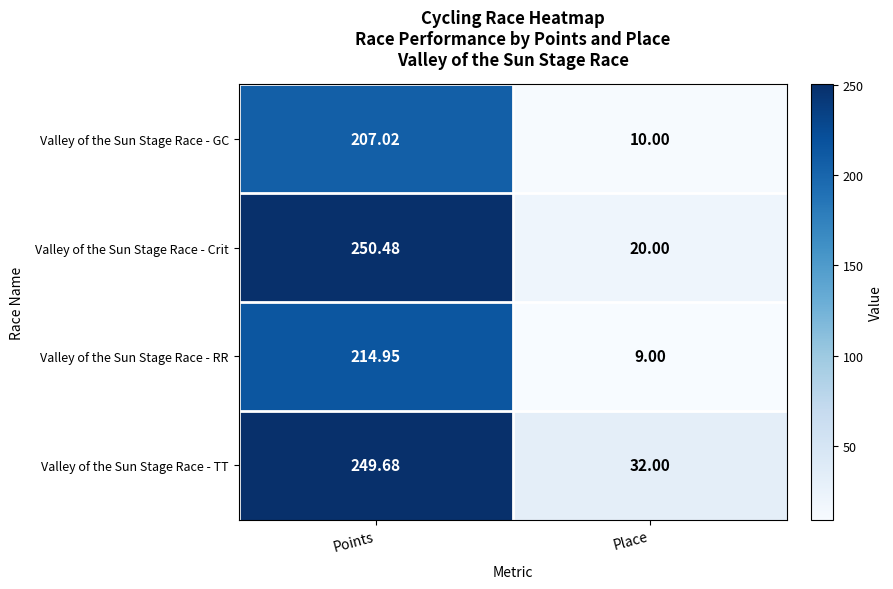

Where does the Valley of the Sun Stage Race - GC series first go above 207?

Points